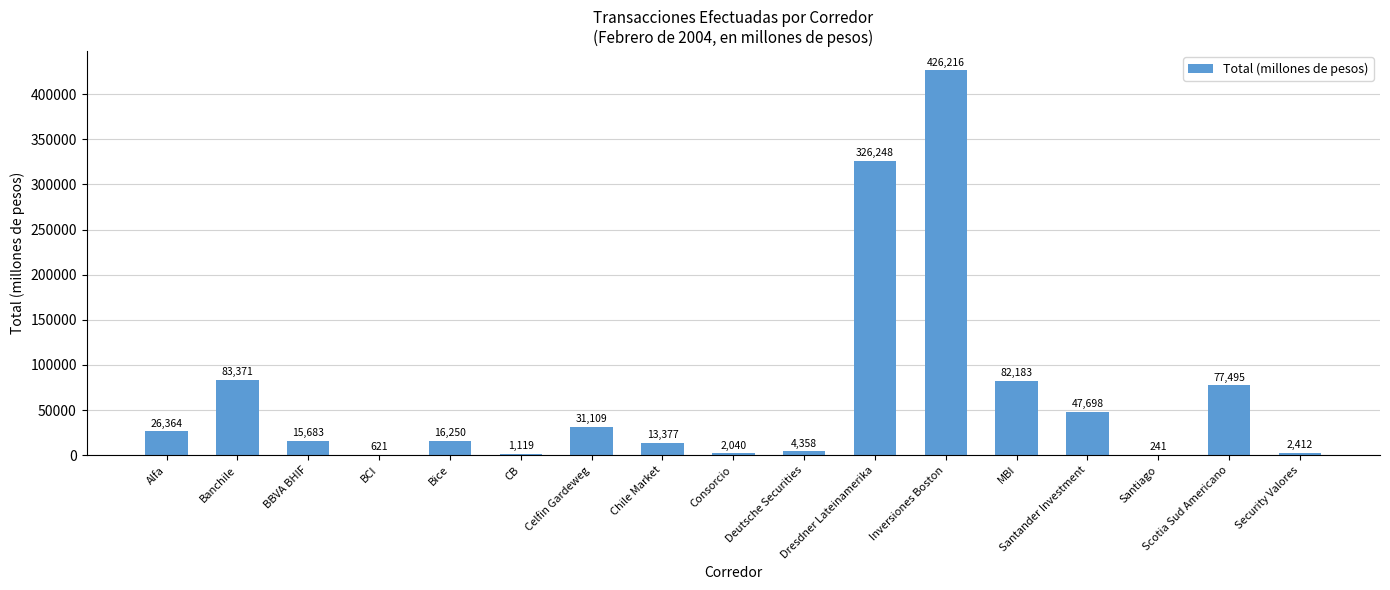

The value at Celfin Gardeweg is 31109. True or false?

True